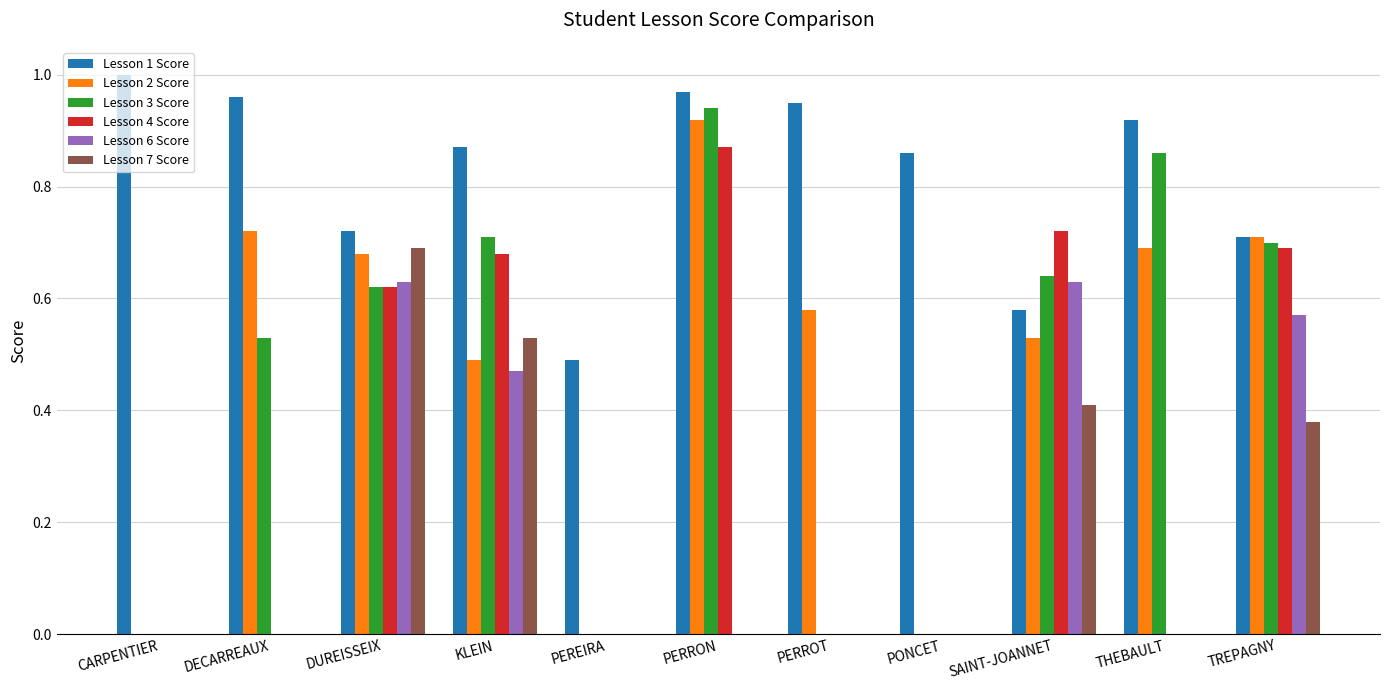

What are all the series names shown in the legend?

Lesson 1 Score, Lesson 2 Score, Lesson 3 Score, Lesson 4 Score, Lesson 6 Score, Lesson 7 Score